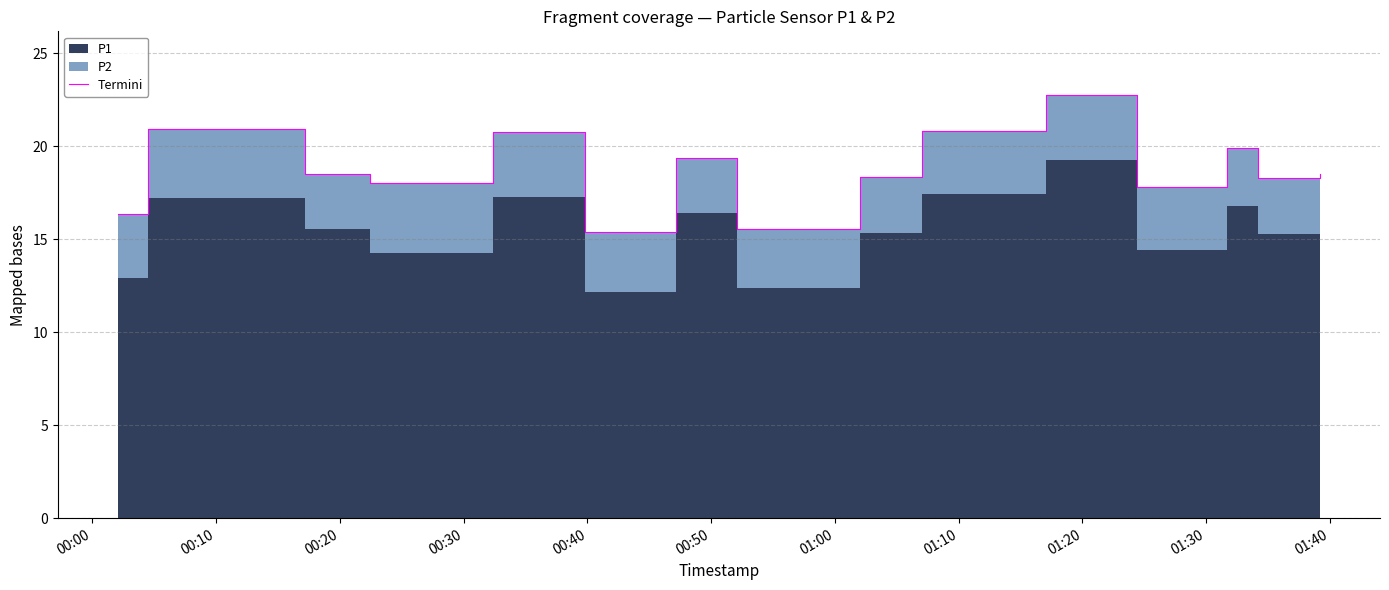

Is it true that the value at 13 is 12.3?

False